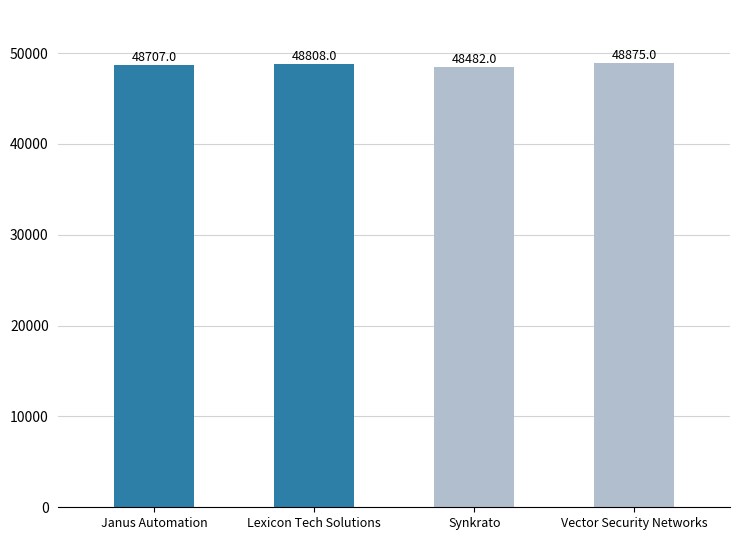

What is the sum of all values?

194872